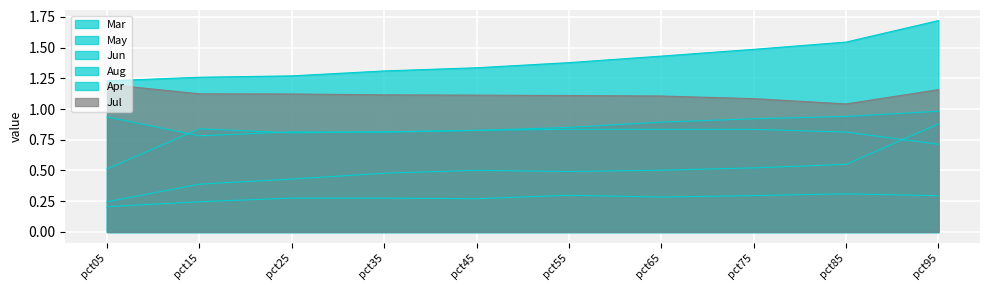

How many Aug values are between 0 and 1?

10